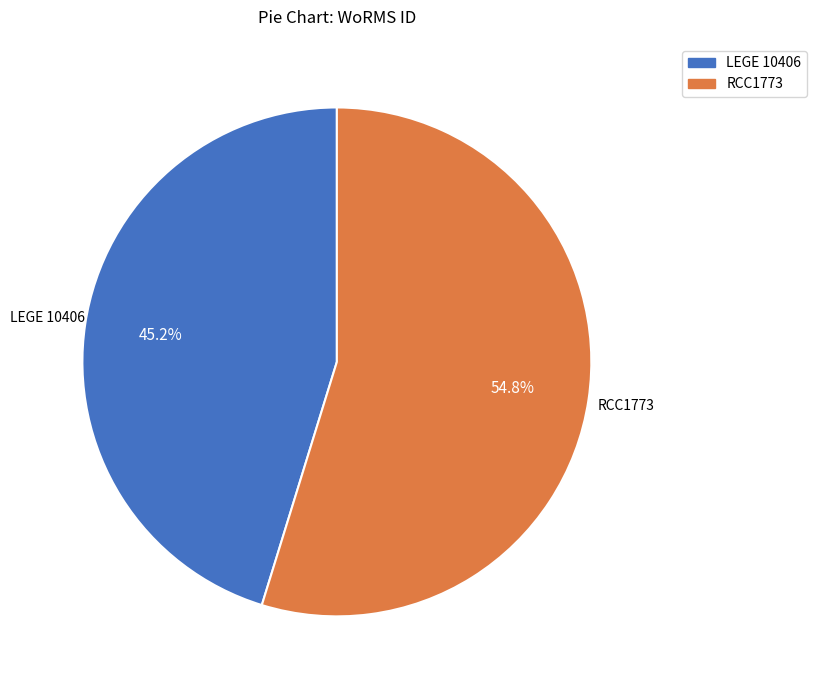

To the nearest percent, what portion does RCC1773 represent?

55%